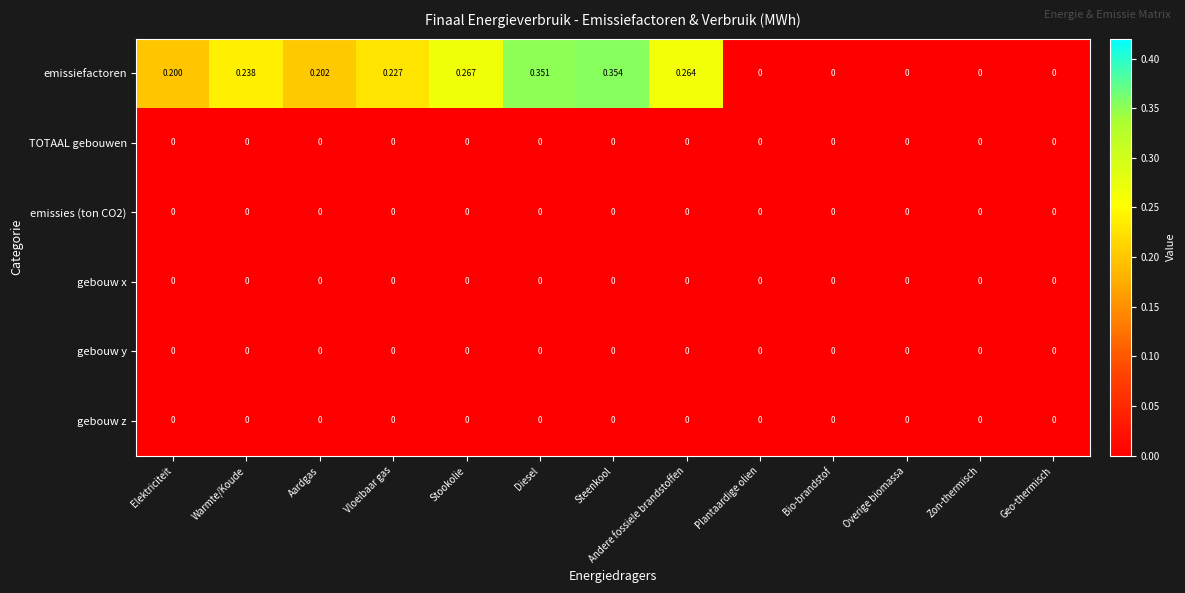

Which series has the largest total across all categories?

emissiefactoren